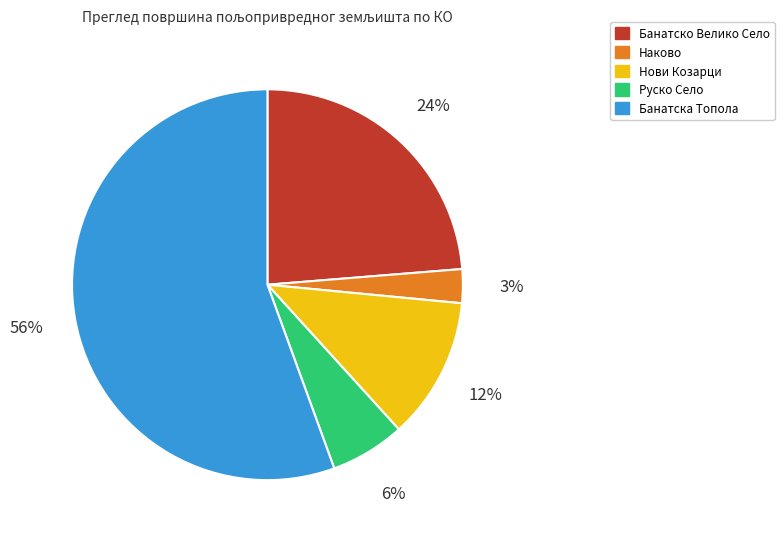

To the nearest percent, what is the difference between the Банатска Топола and Банатско Велико Село slice percentages?

32%